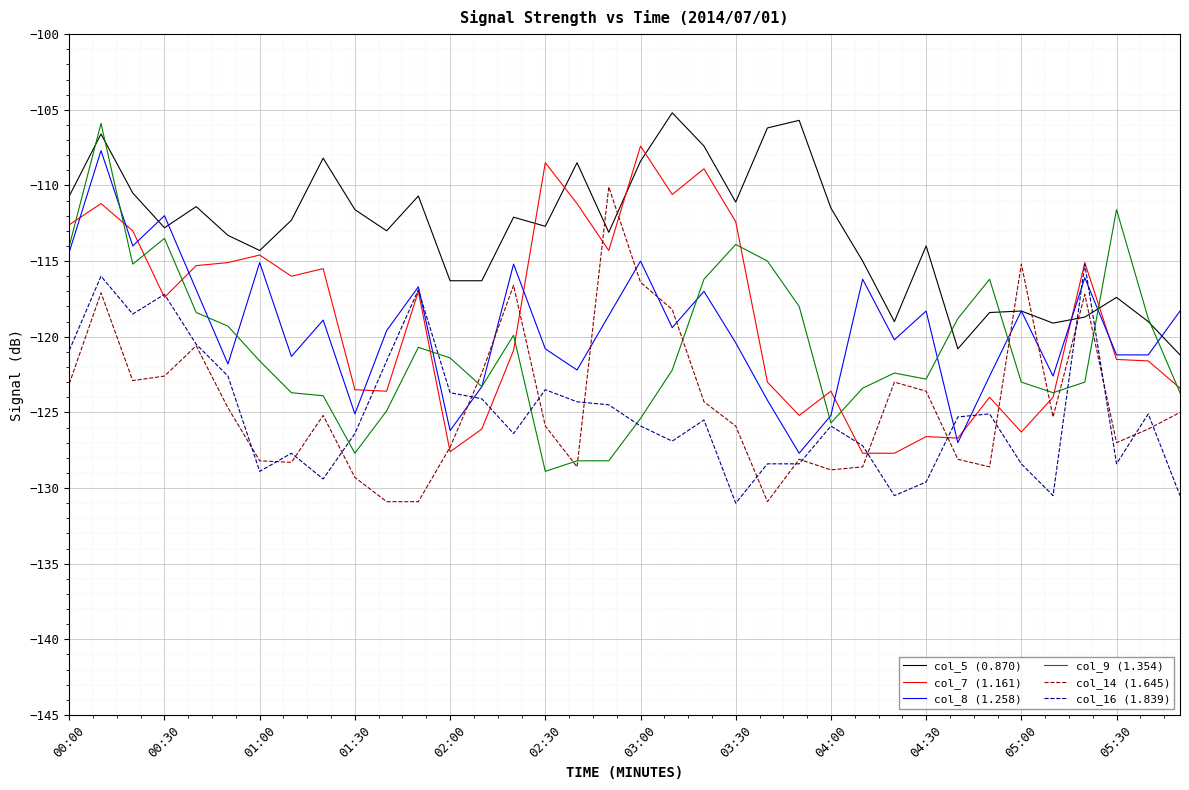

What is the difference between the maximum and minimum values in the col_16 (1.839) series?

15.8